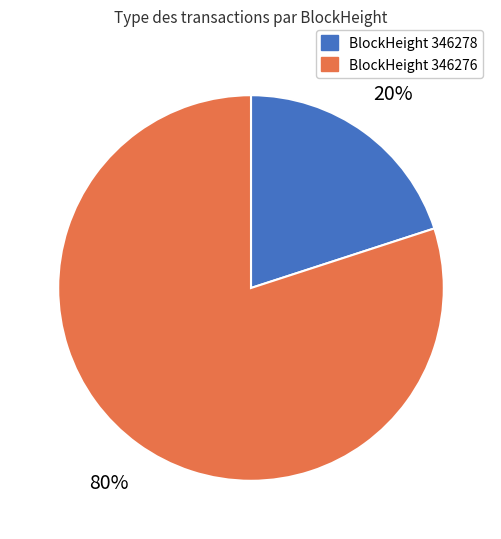

To the nearest percent, what is the average slice percentage?

50%